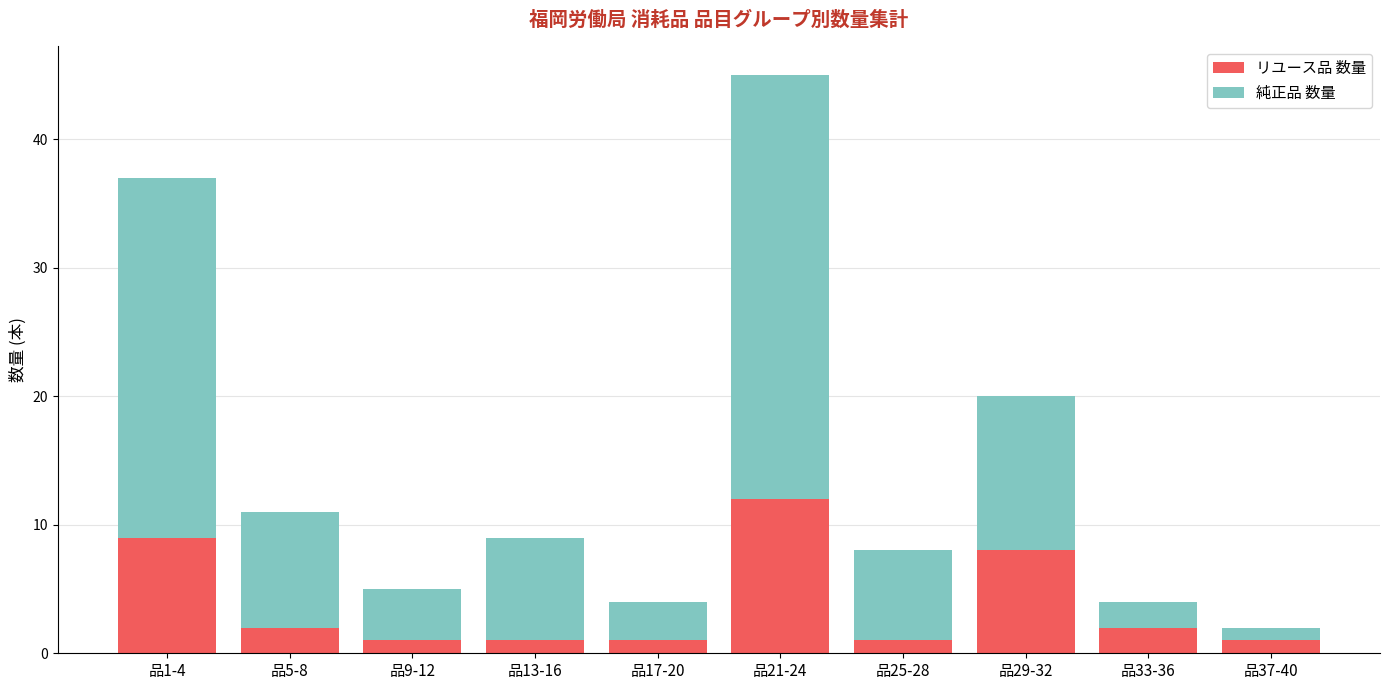

Is it true that リユース品 数量 equals 1 at 品37-40?

True